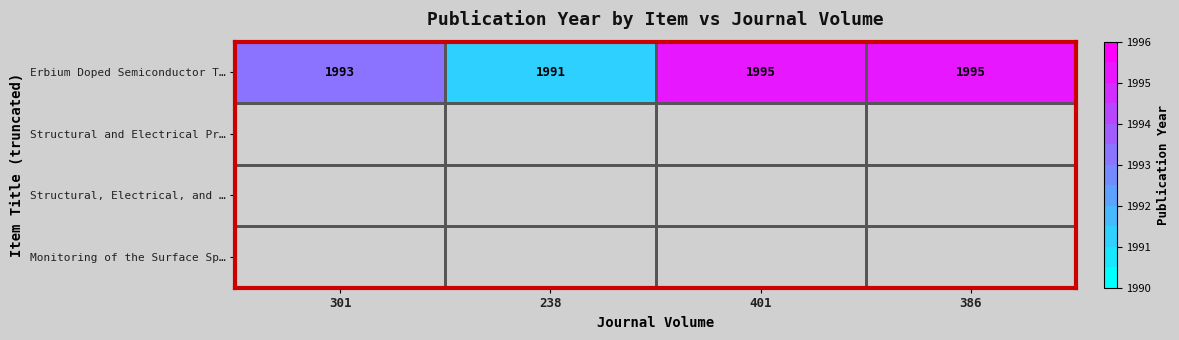

Which label corresponds to the smallest value in the chart?

238